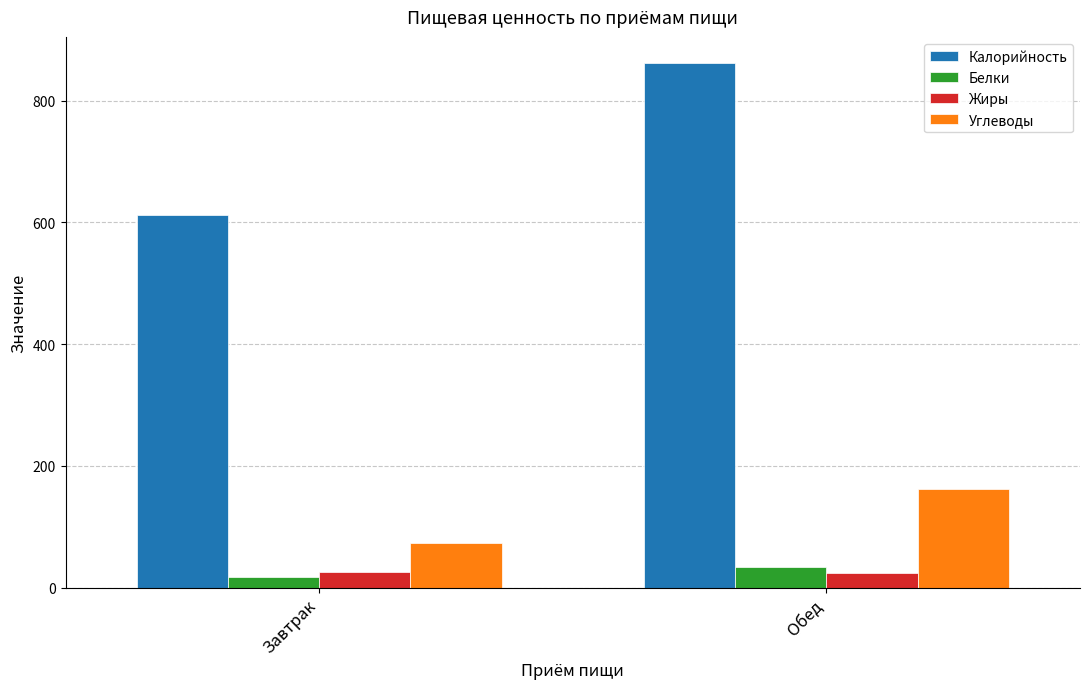

At which label does Углеводы reach its peak?

Обед